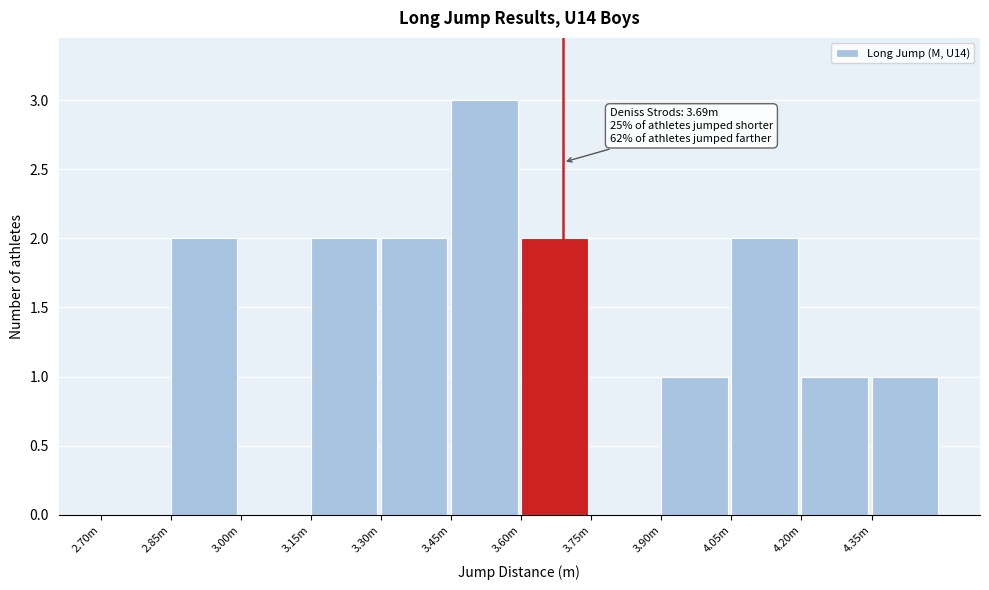

Reading right to left, what are all the values shown in this chart?

4.35m=1	4.20m=1	4.05m=2	3.90m=1	3.75m=0	3.60m=2	3.45m=3	3.30m=2	3.15m=2	3.00m=0	2.85m=2	2.70m=0